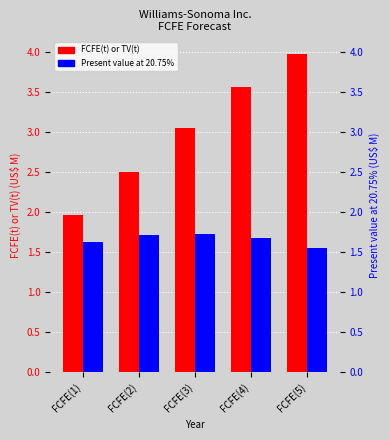

What is the difference between the Present value at 20.75% values at FCFE(1) and FCFE(2)?

0.1